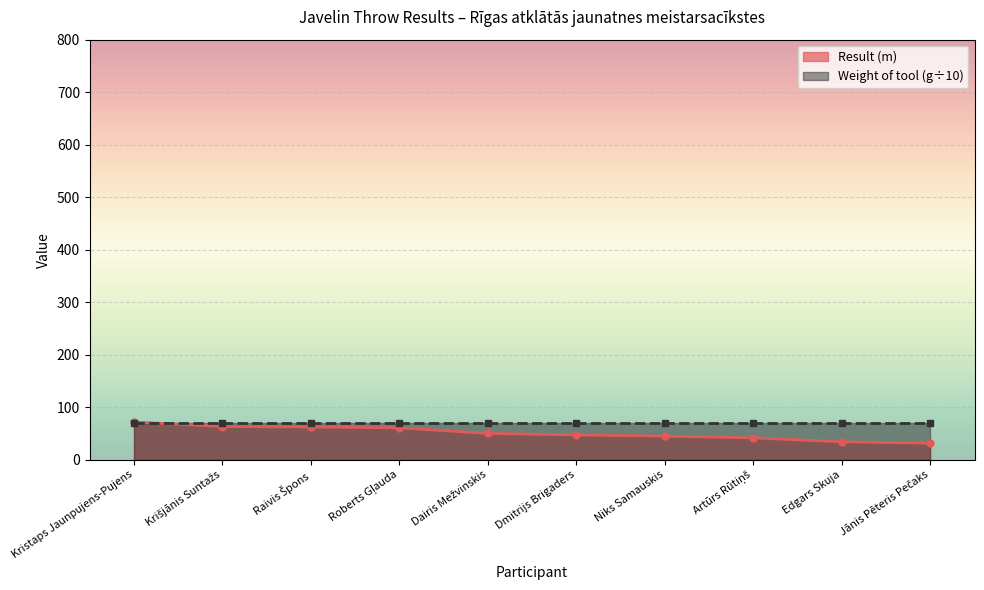

At which category does the chart reach its peak across all series?

Kristaps Jaunpujens-Pujens